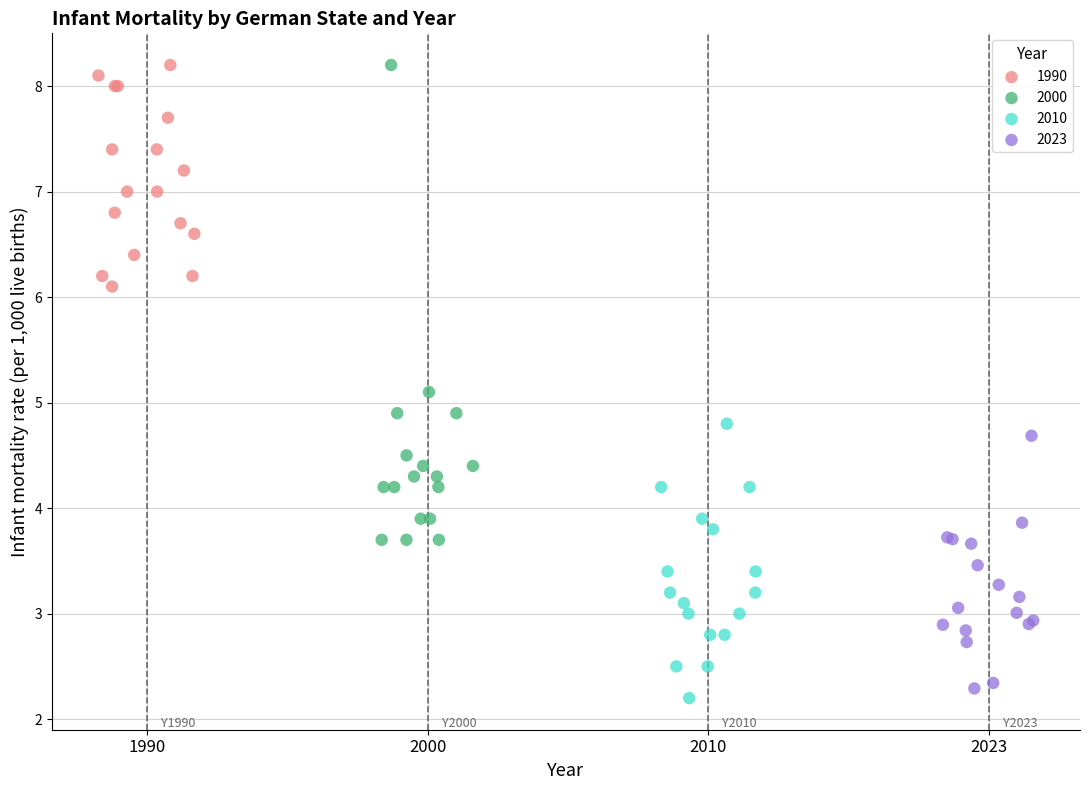

Which series contains the lowest Y value?

2010